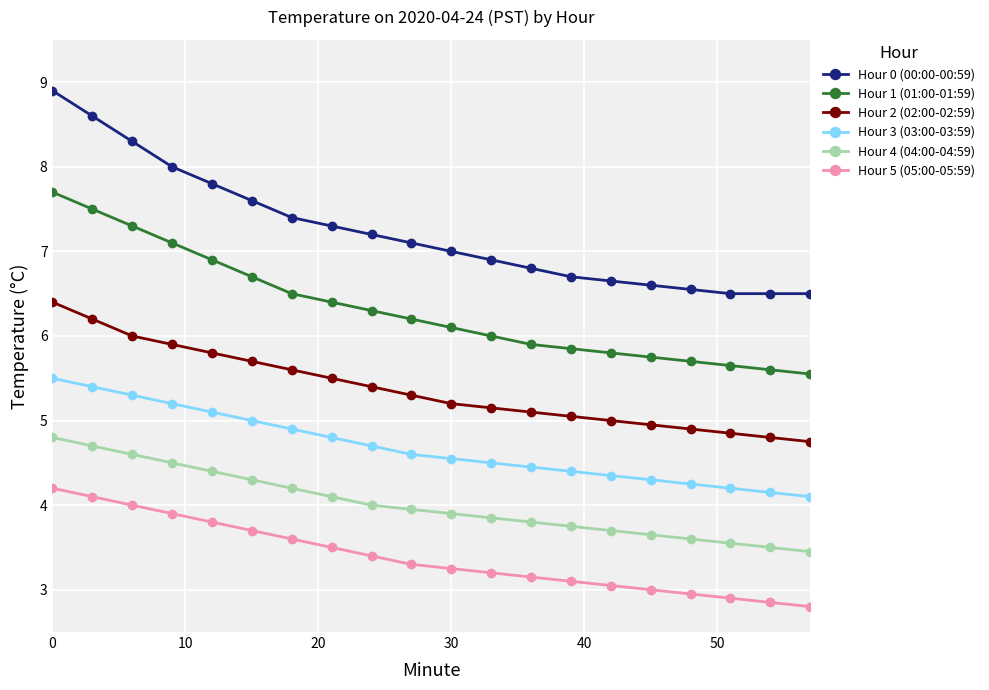

What is the lowest value of the Hour 0 (00:00-00:59) series?

6.5